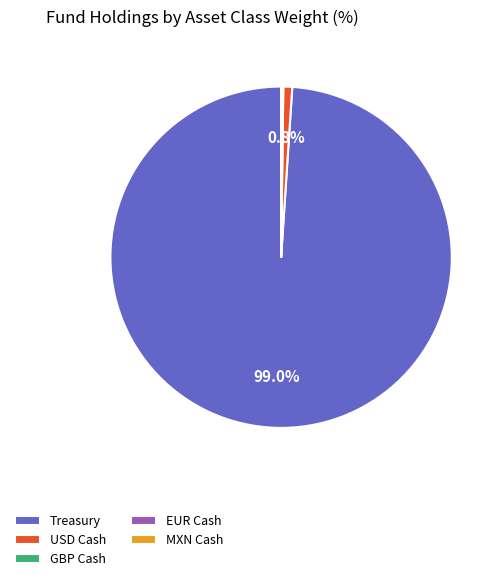

Which category has the biggest portion of the pie?

Treasury